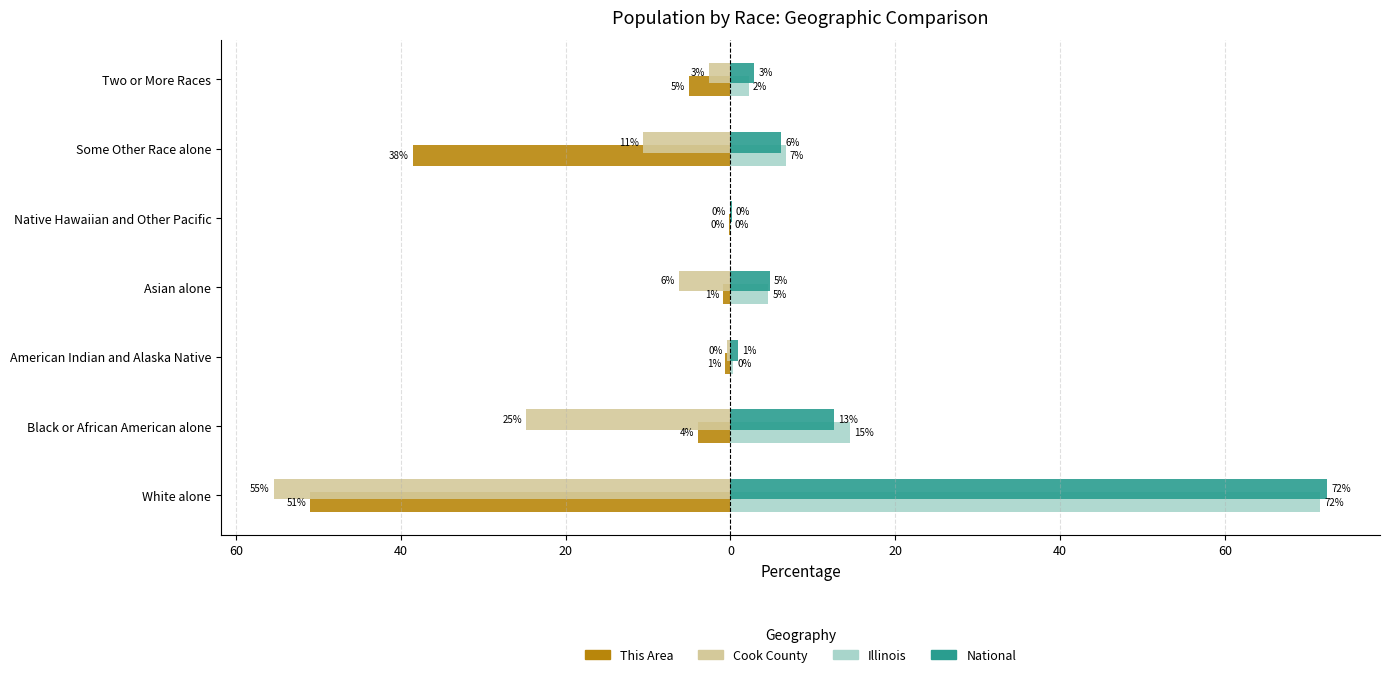

What are all the series names shown in the legend?

This Area, Cook County, Illinois, National